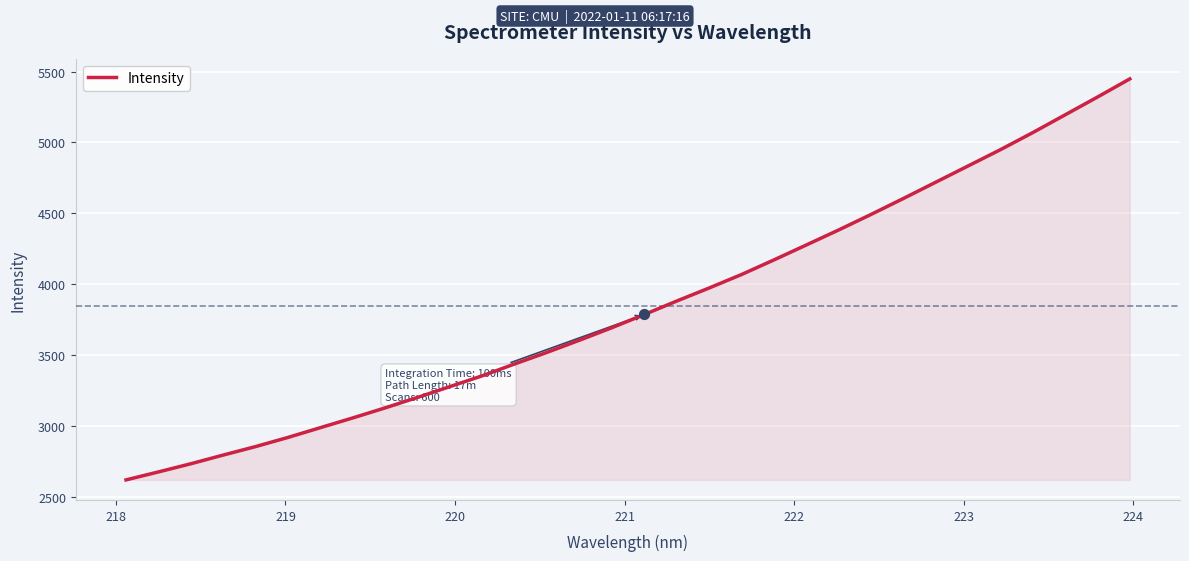

What is the greatest value displayed?

5447.9